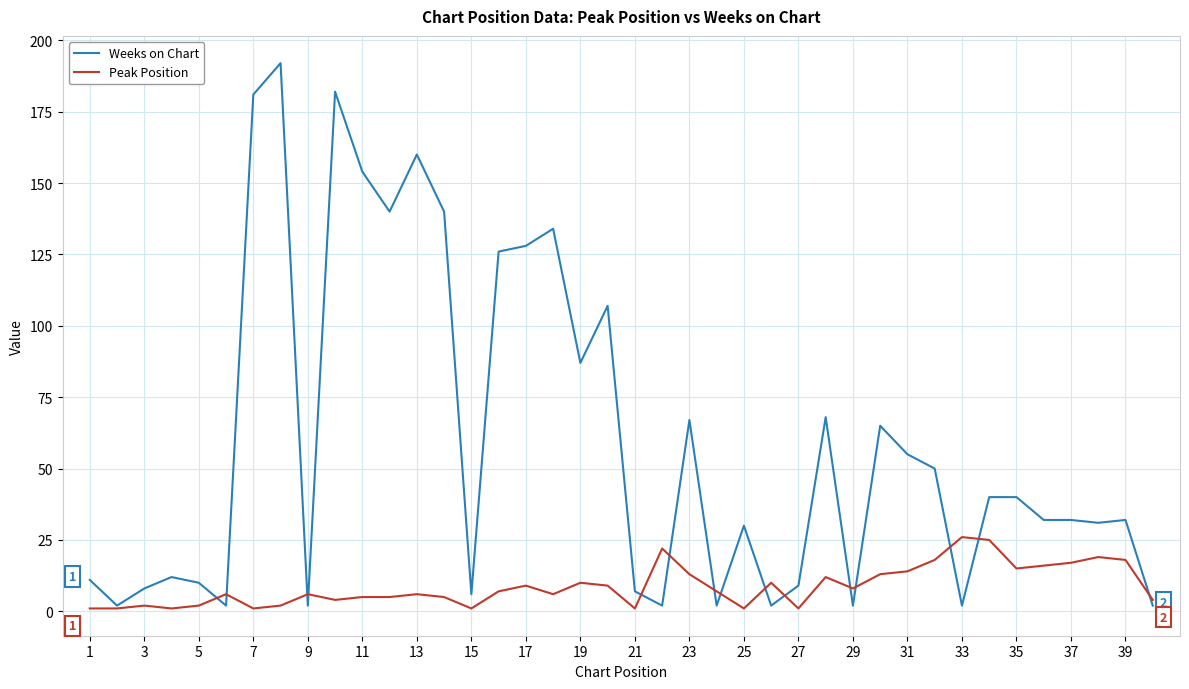

Reading left to right, what are all the values shown in this chart?

Weeks on Chart: 11	2	8	12	10	2	181	192	2	182	154	140	160	140	6	126	128	134	87	107	7	2	67	2	30	2	9	68	2	65	55	50	2	40	40	32	32	31	32	2
Peak Position: 1	1	2	1	2	6	1	2	6	4	5	5	6	5	1	7	9	6	10	9	1	22	13	7	1	10	1	12	8	13	14	18	26	25	15	16	17	19	18	4